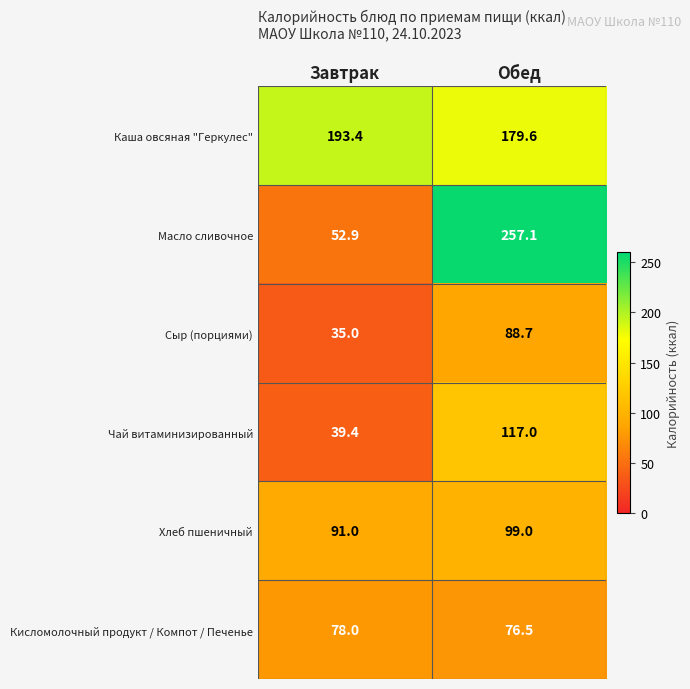

Read the Каша овсяная "Геркулес" value at Завтрак.

193.4